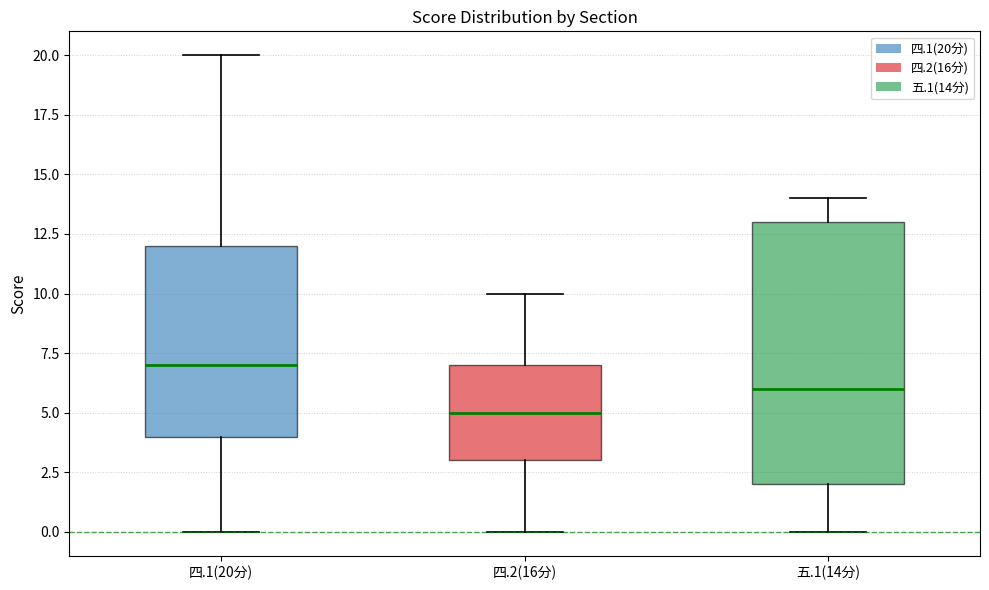

Which box's median line is the highest?

四.1(20分)